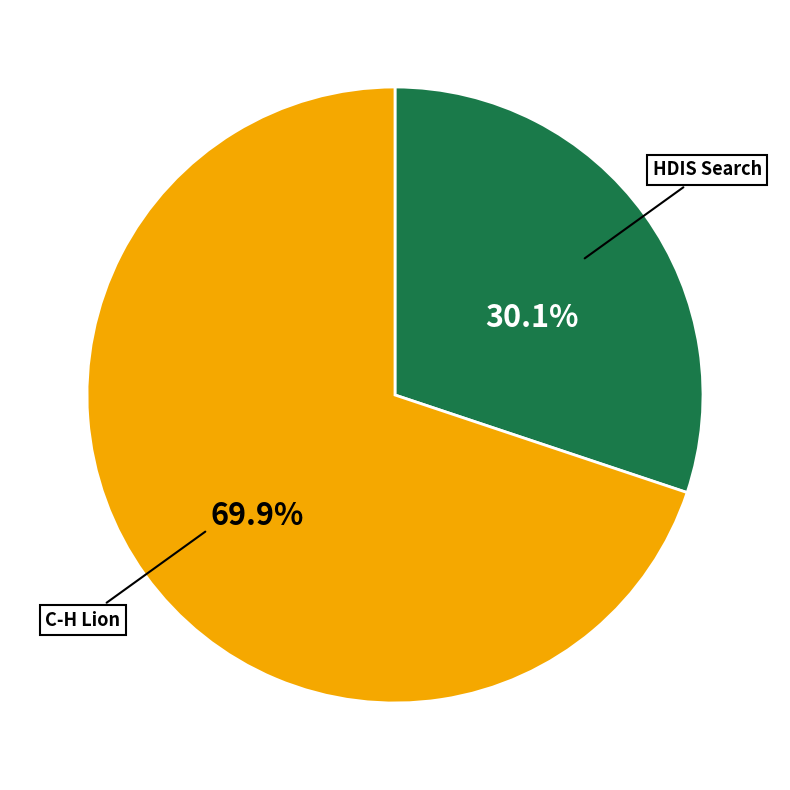

Is there any slice that represents more than half of the pie?

Yes